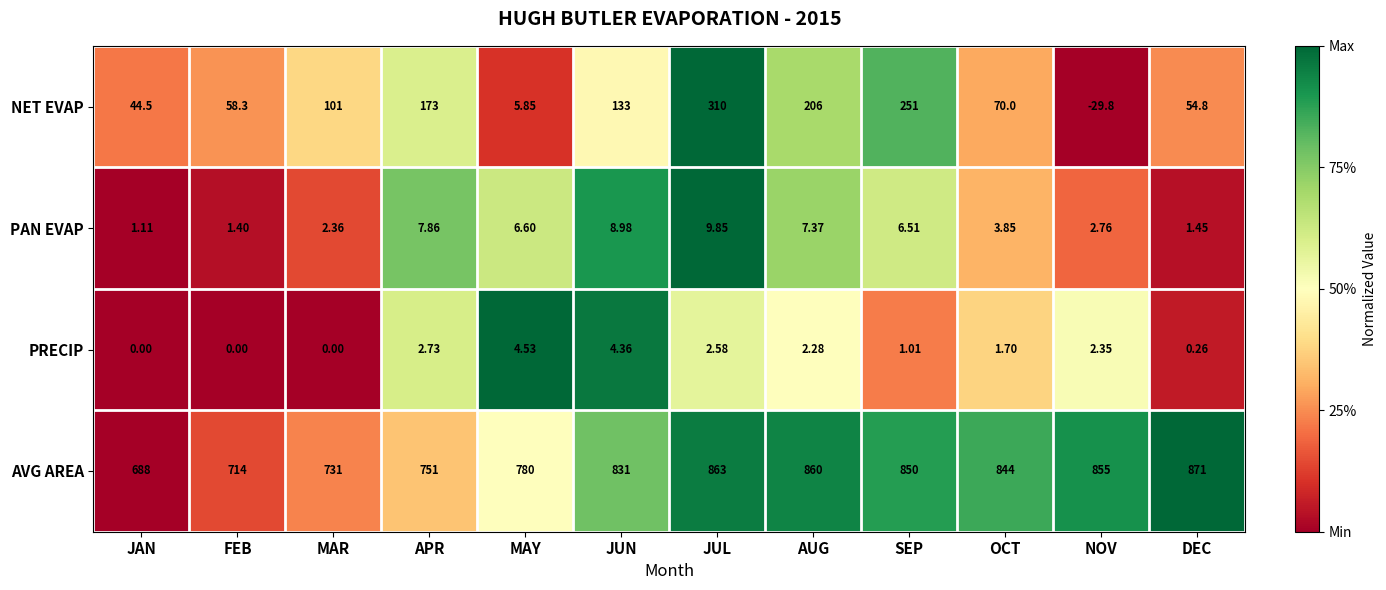

At which label is PRECIP closest to 2?

AUG